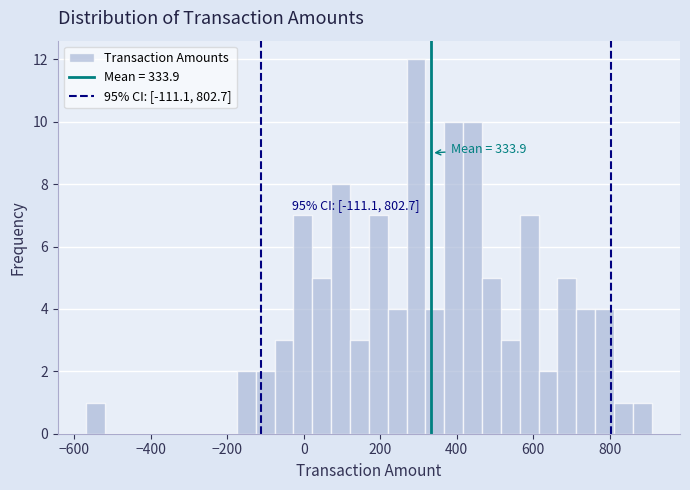

Around what value on the x-axis is the tallest bar? Give the approximate position of its centre, as read against the axis.

300